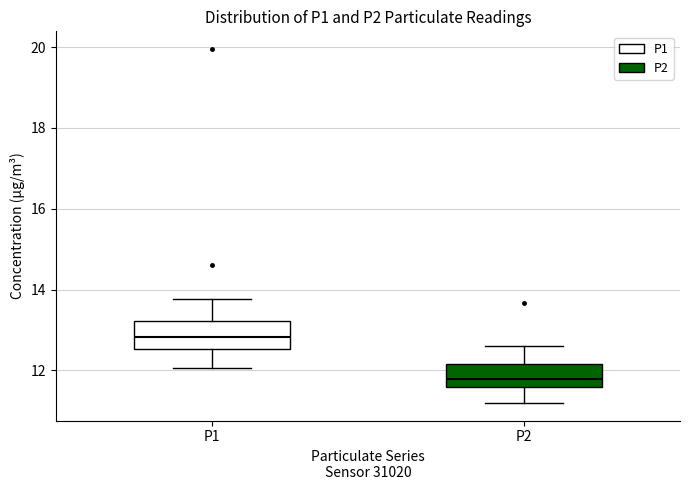

Reading left to right, read every box against the y-axis: the position of its median line, the range the box covers, and the ends of its whiskers. The values are not printed on the chart, so give them approximately, as read against the axis.

P1: median 12.8, box 12.6 to 13.2, whiskers 12.0 to 13.8
P2: median 11.8, box 11.6 to 12.2, whiskers 11.2 to 12.6